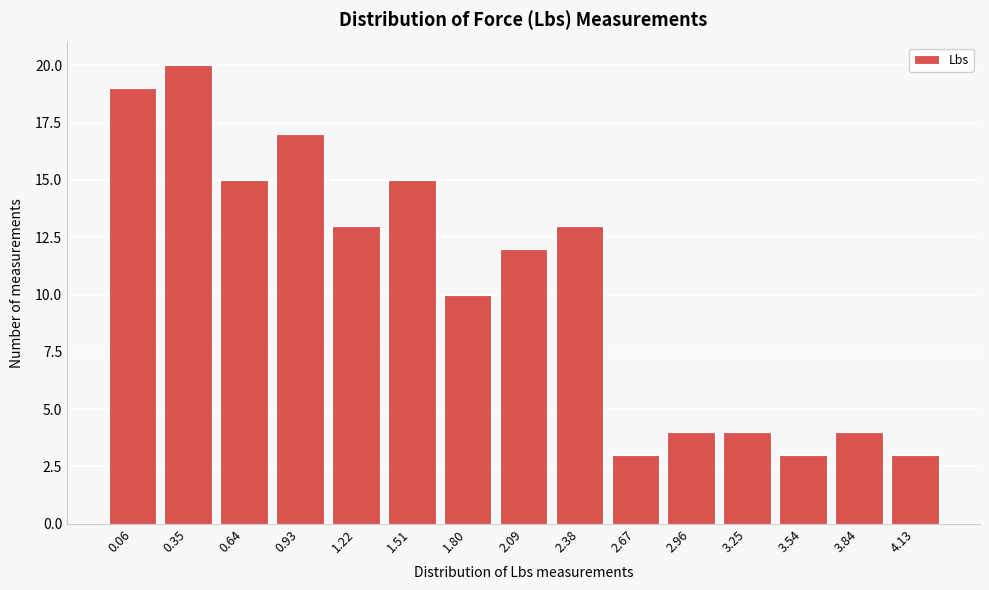

Reading right to left, transcribe all the data shown in this chart.

3	4	3	4	4	3	13	12	10	15	13	17	15	20	19